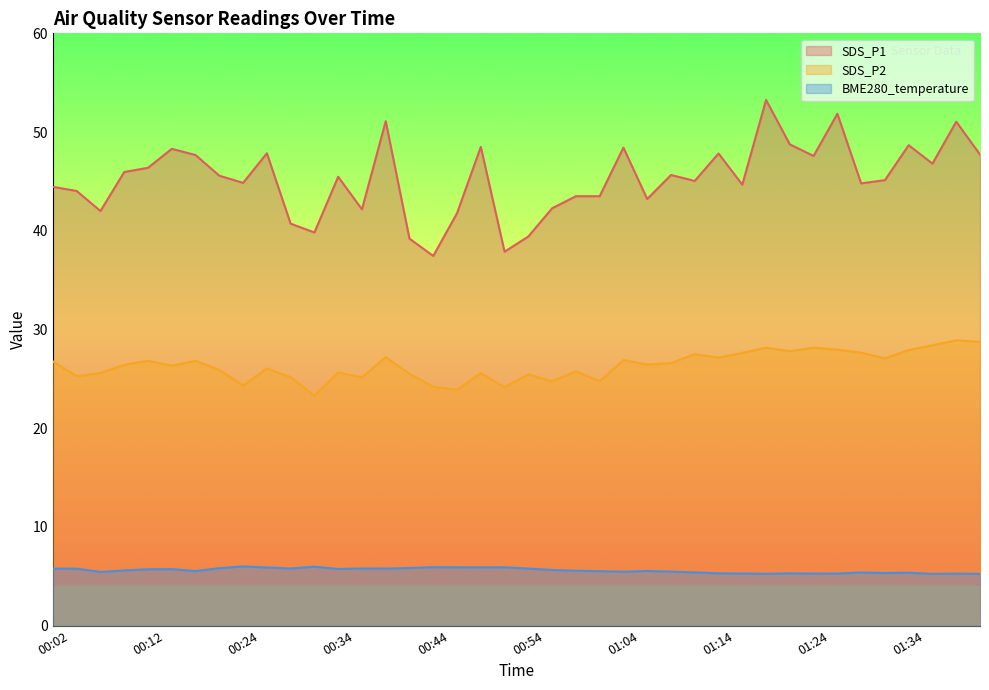

In SDS_P2, how many points are higher than both neighbors (excluding endpoints)?

13